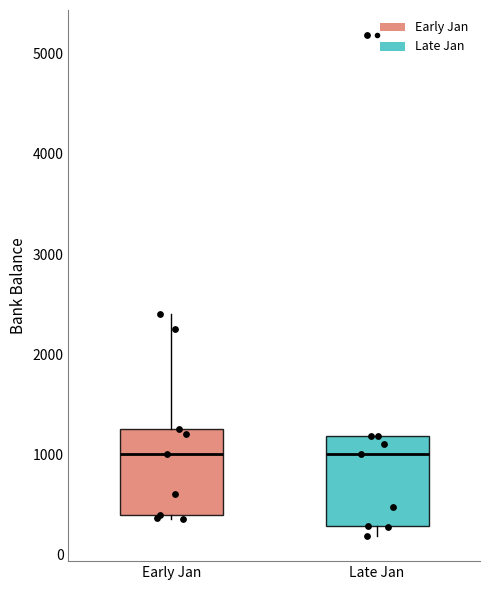

Where does the upper whisker of the box for Early Jan end on the y-axis? The values are not printed on the chart, so give them approximately, as read against the axis.

2400